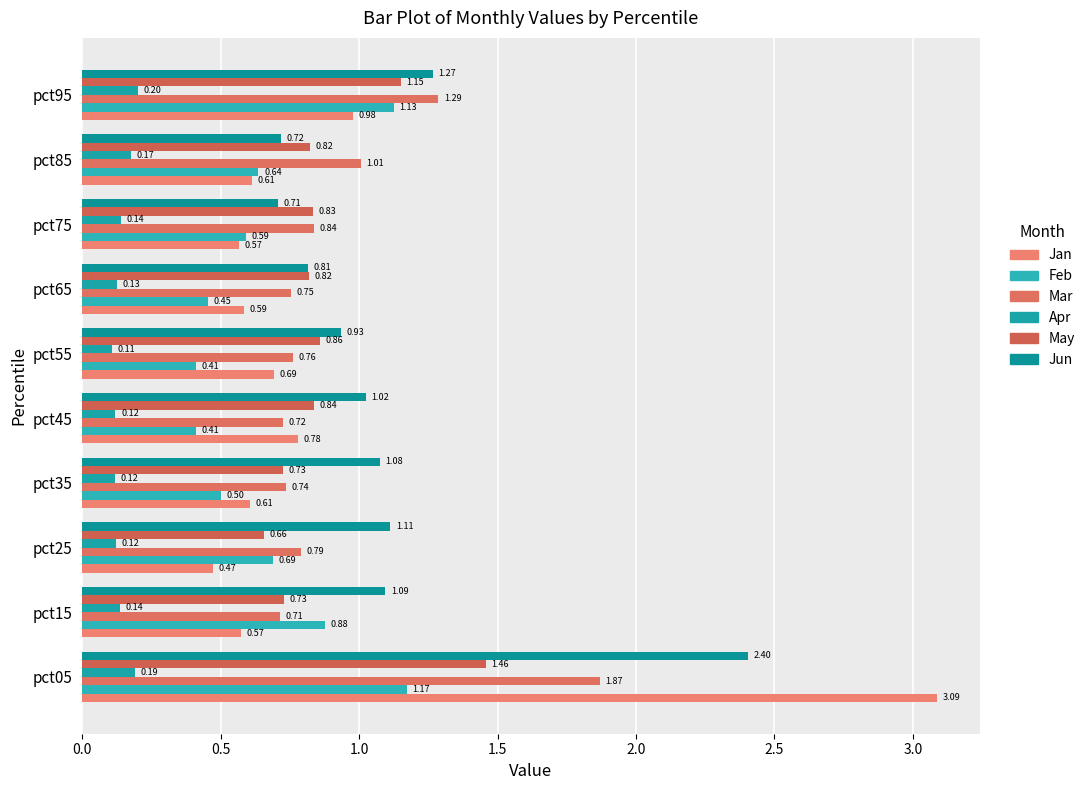

What is the lowest value of the Feb series?

0.4